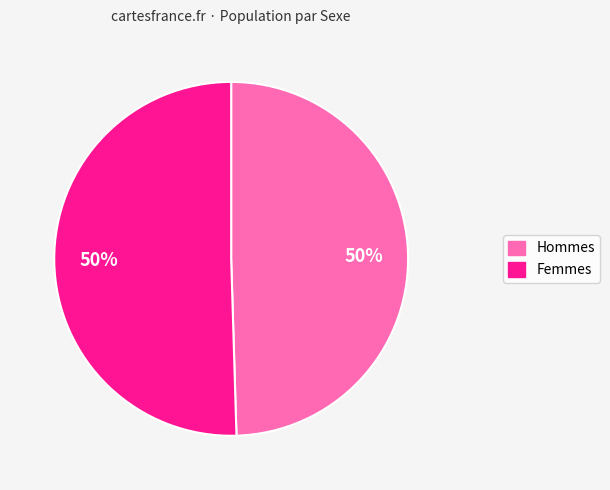

To the nearest percent, what is the average slice percentage?

50%